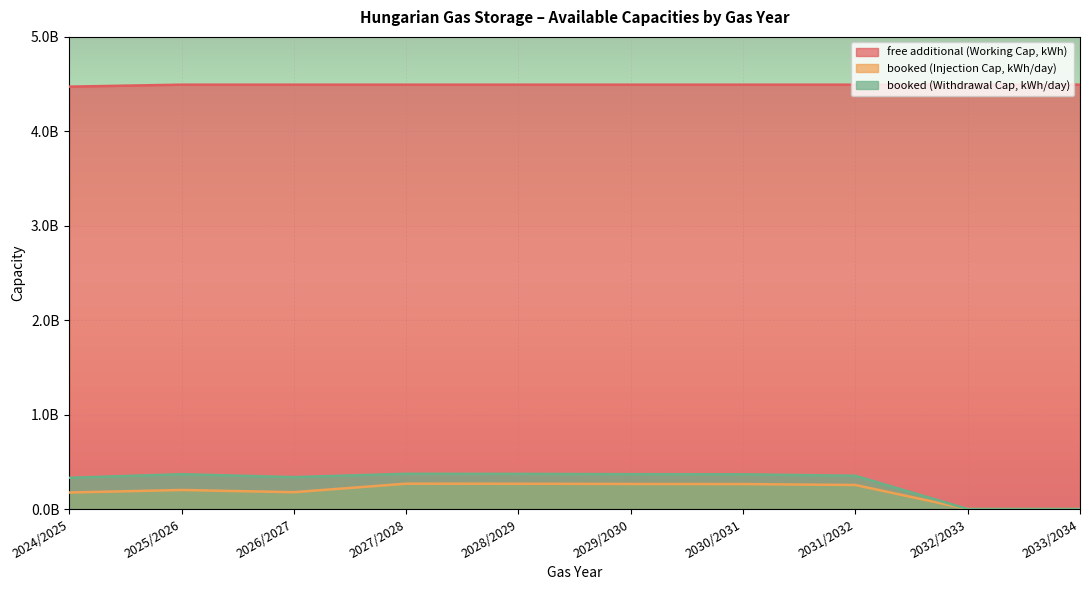

List the series in order of their peak value, lowest first.

booked (Injection Cap, kWh/day), booked (Withdrawal Cap, kWh/day), free additional (Working Cap, kWh)